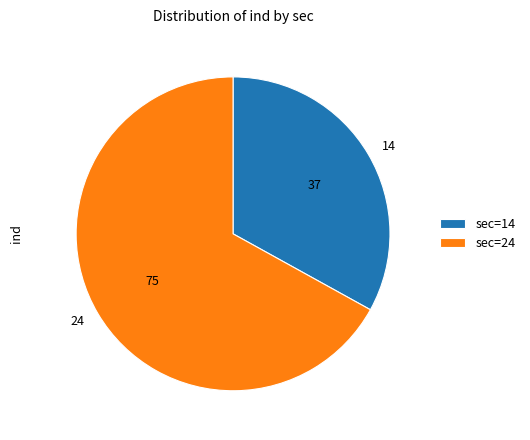

Do 14 and 24 together represent more than half of the pie?

Yes